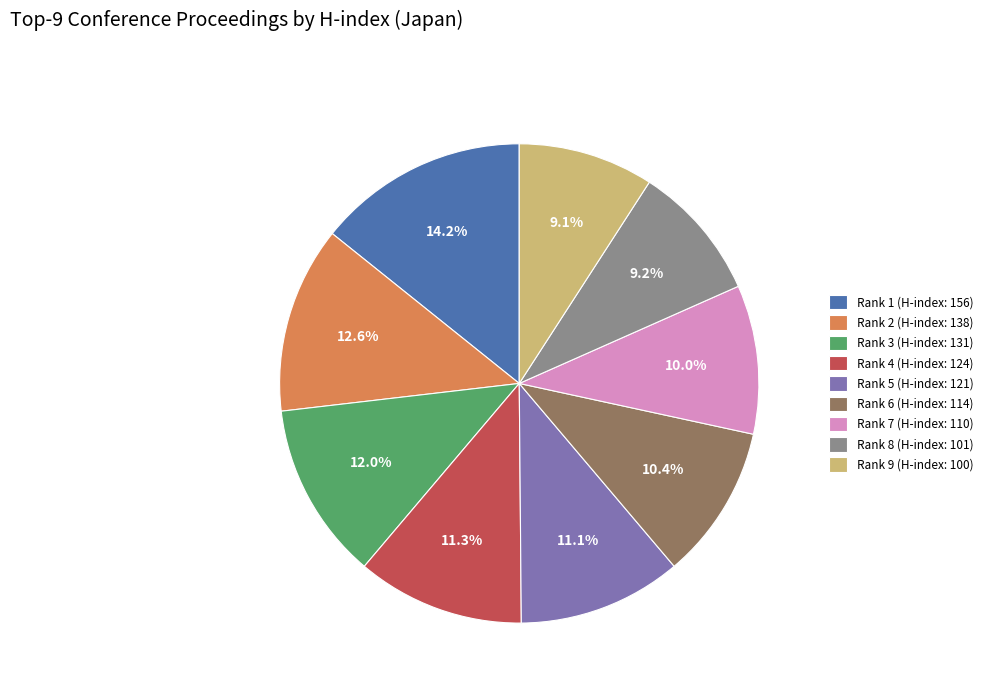

Between Rank 6 (H-index: 114) and Rank 4 (H-index: 124), which is larger?

Rank 4 (H-index: 124)